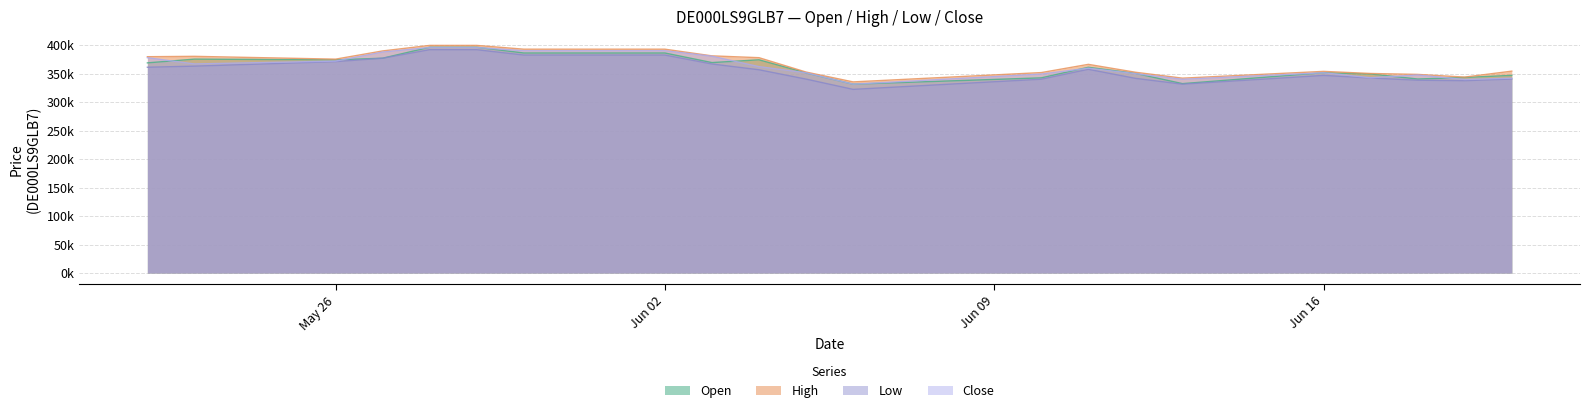

Is it true that Close equals 546909 at Jun 02?

False